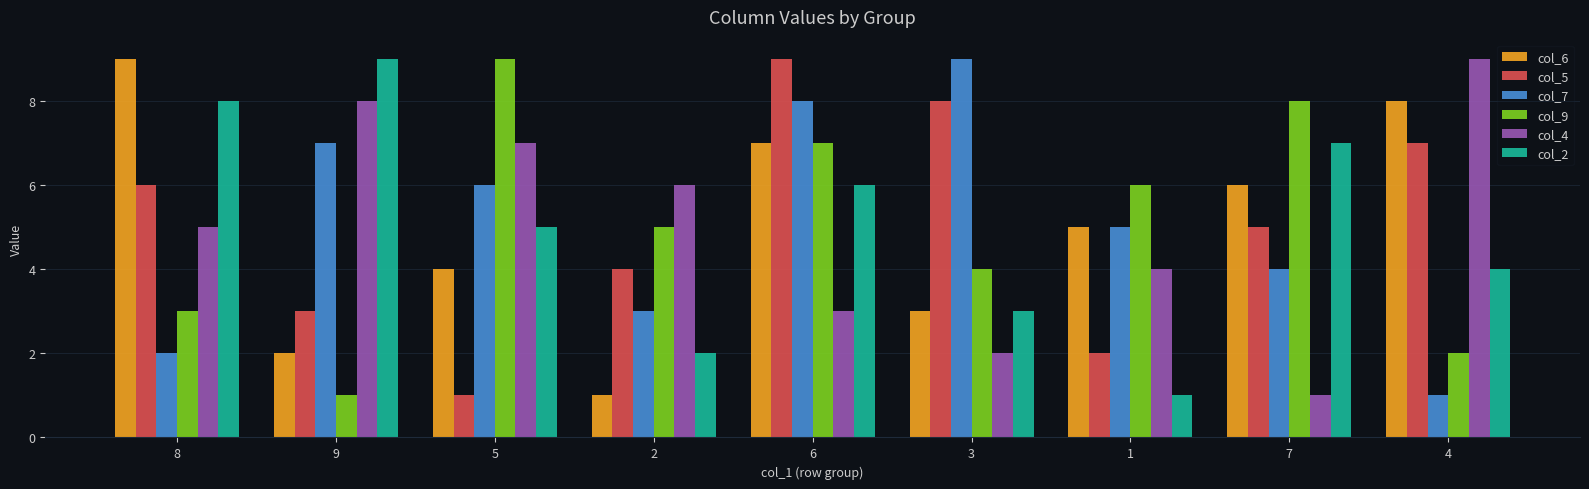

Reading left to right, what are all the values shown in this chart?

col_6: 9	2	4	1	7	3	5	6	8
col_5: 6	3	1	4	9	8	2	5	7
col_7: 2	7	6	3	8	9	5	4	1
col_9: 3	1	9	5	7	4	6	8	2
col_4: 5	8	7	6	3	2	4	1	9
col_2: 8	9	5	2	6	3	1	7	4